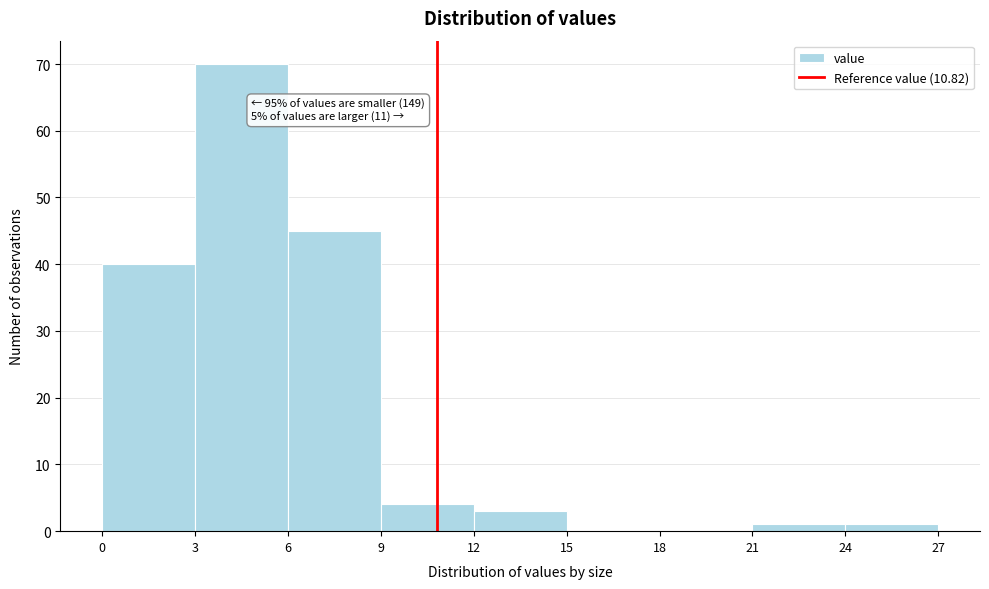

Which range on the x-axis has the tallest bar?

3 to 6